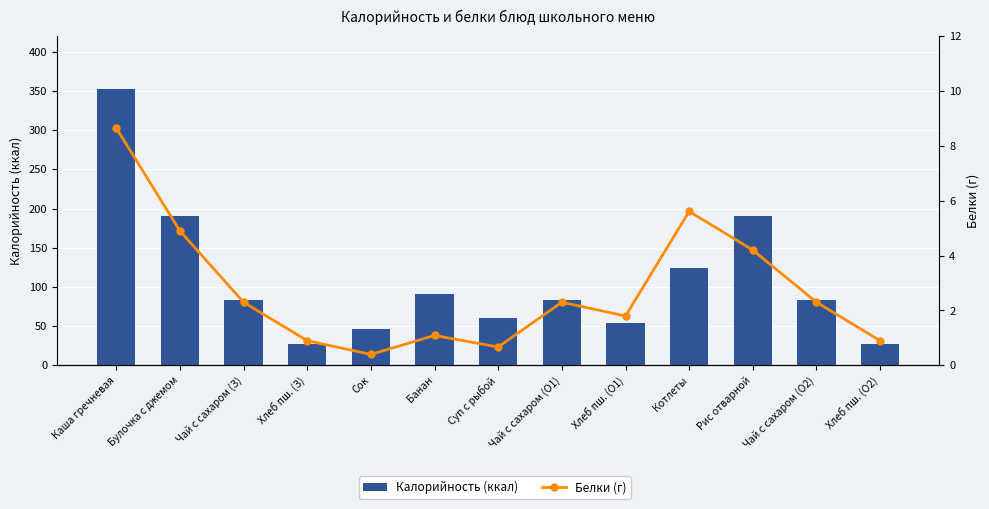

True or false: Калорийность (ккал) has a value of 124.0 at Котлеты.

True